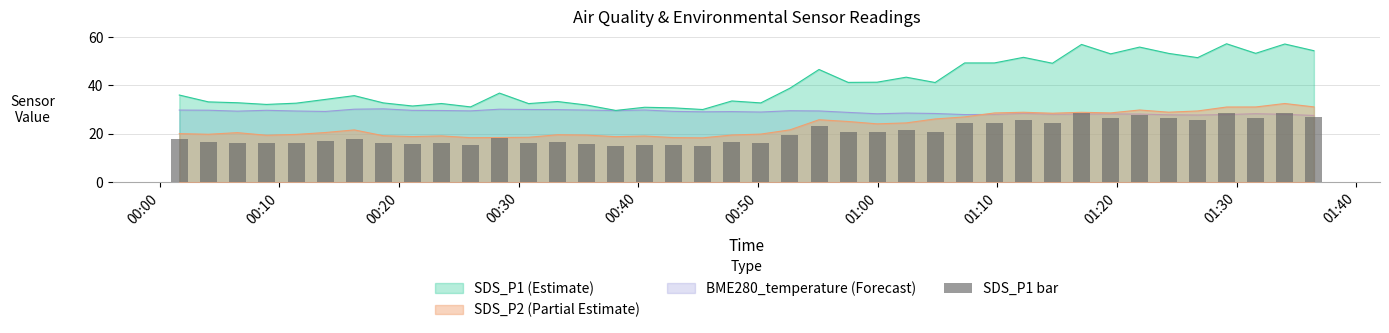

How many values are below 18?

19